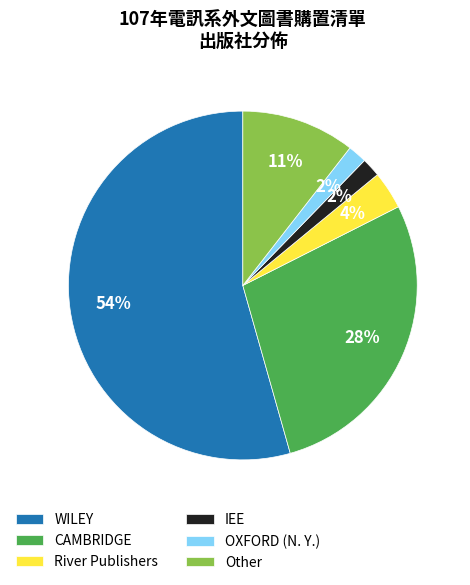

To the nearest percent, what is the average slice percentage?

17%